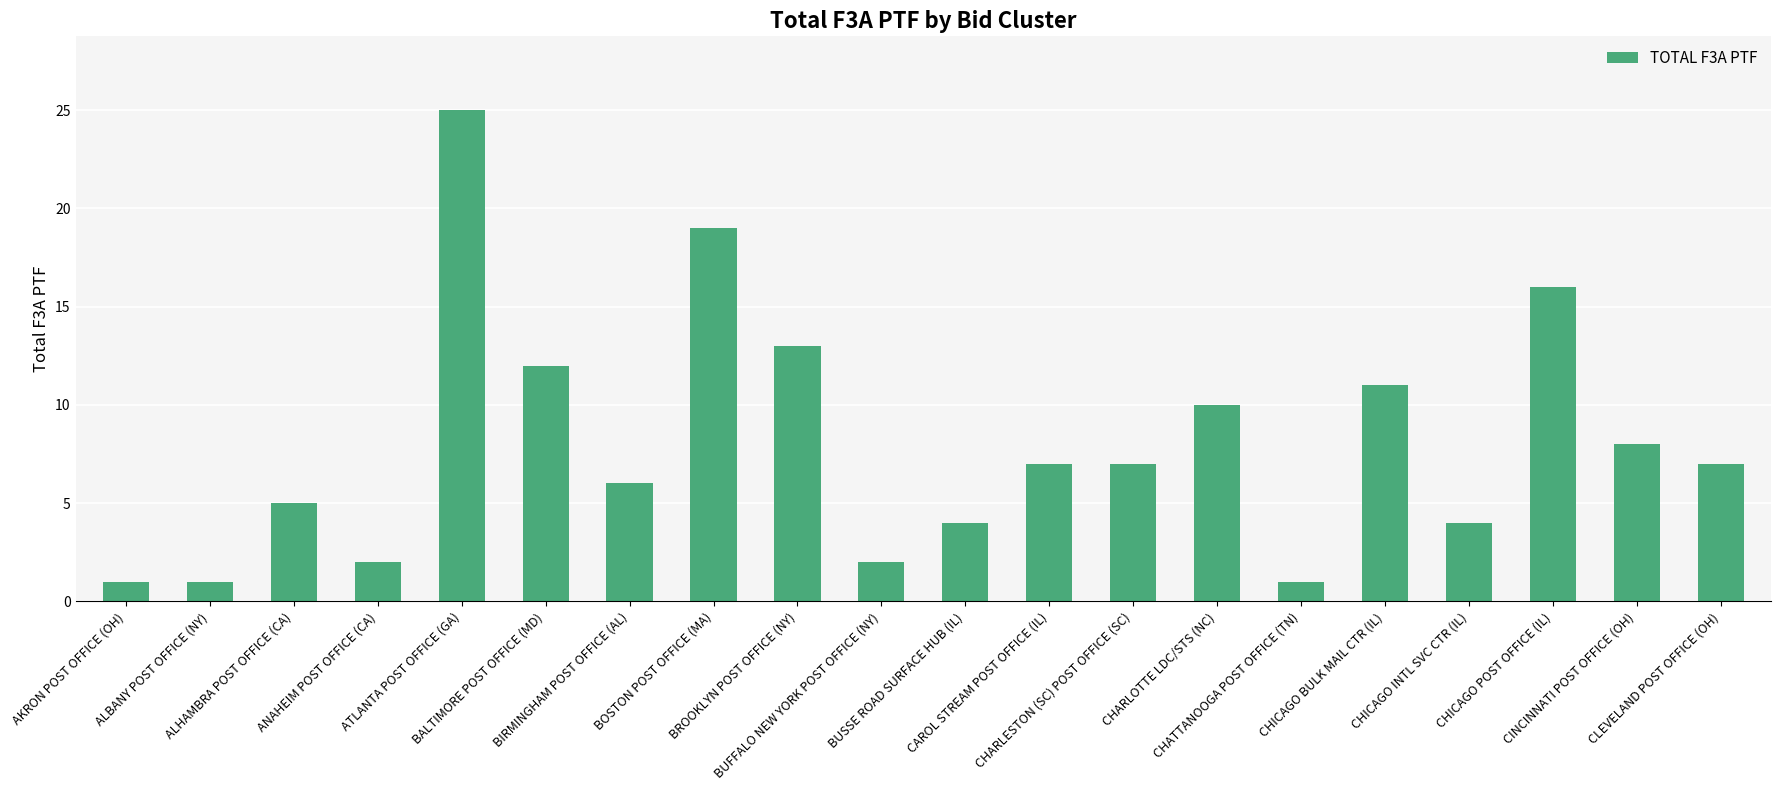

Reading left to right, extract all data points from this chart.

1	1	5	2	25	12	6	19	13	2	4	7	7	10	1	11	4	16	8	7